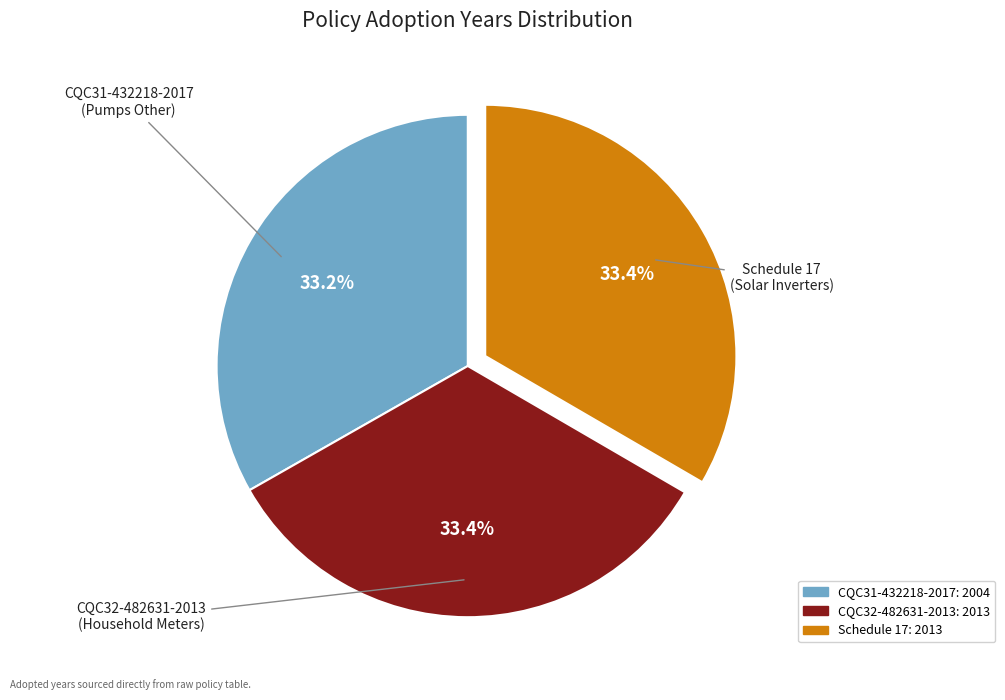

Is there any slice that represents more than half of the pie?

No